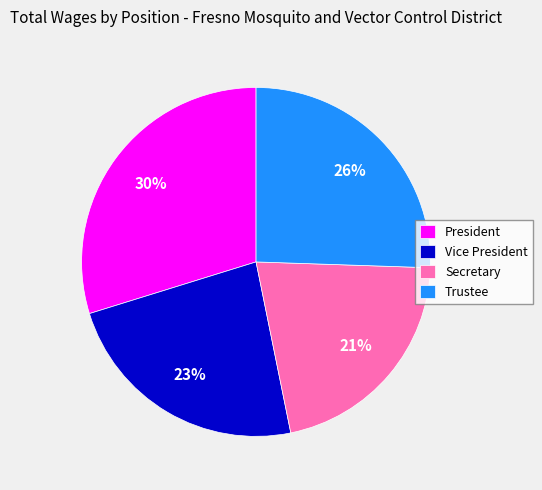

True or false: President accounts for 36% of the total.

False